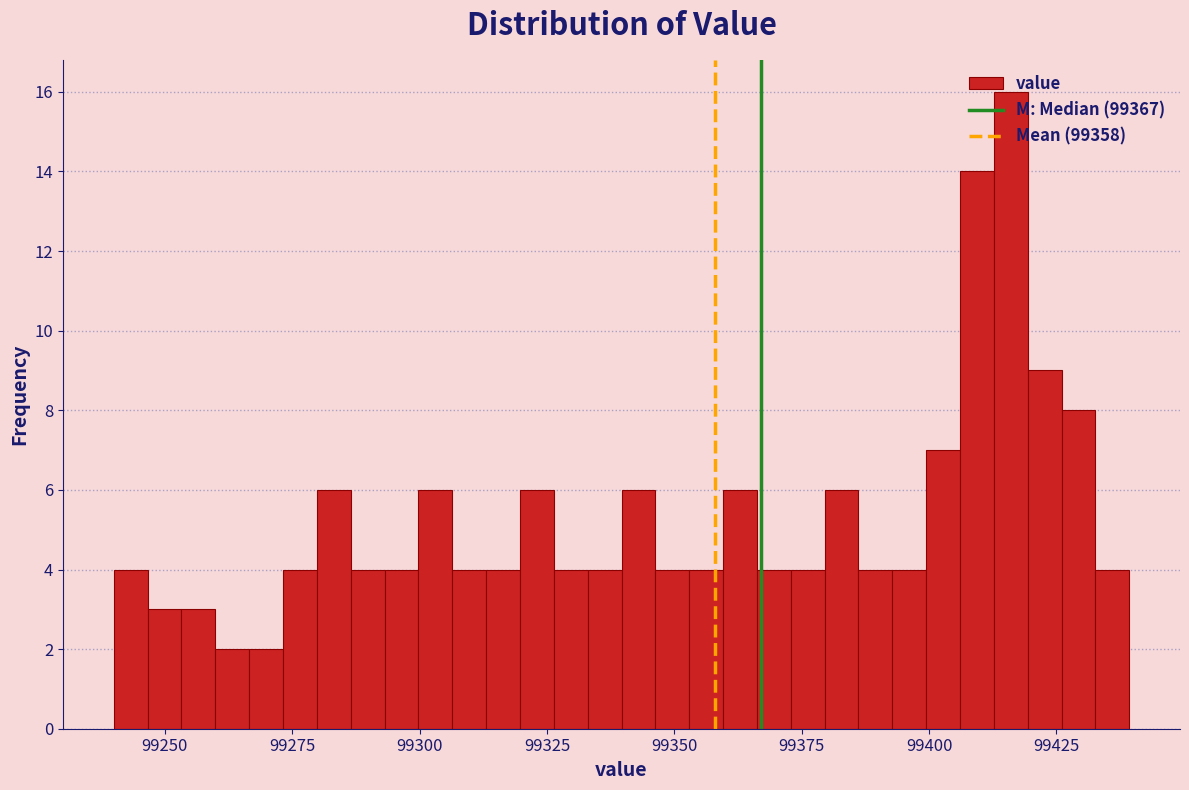

Read against the x-axis, roughly where is the centre of the tallest bar?

99415